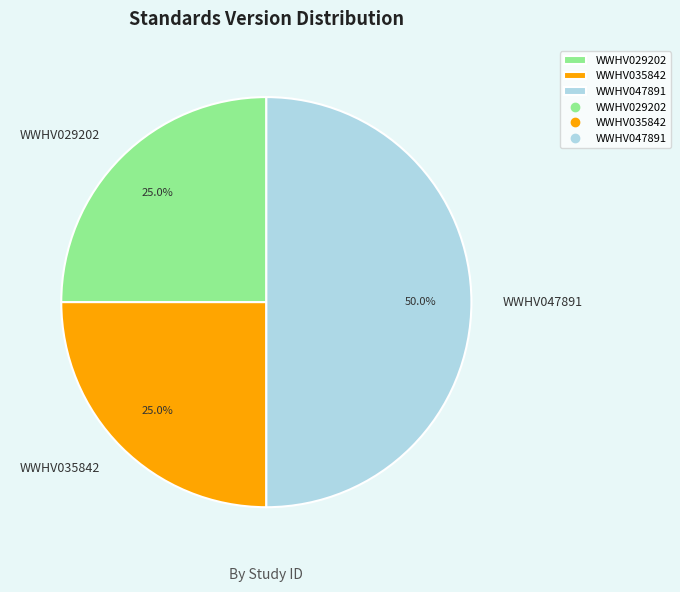

The WWHV035842 slice represents 31% of the pie. True or false?

False